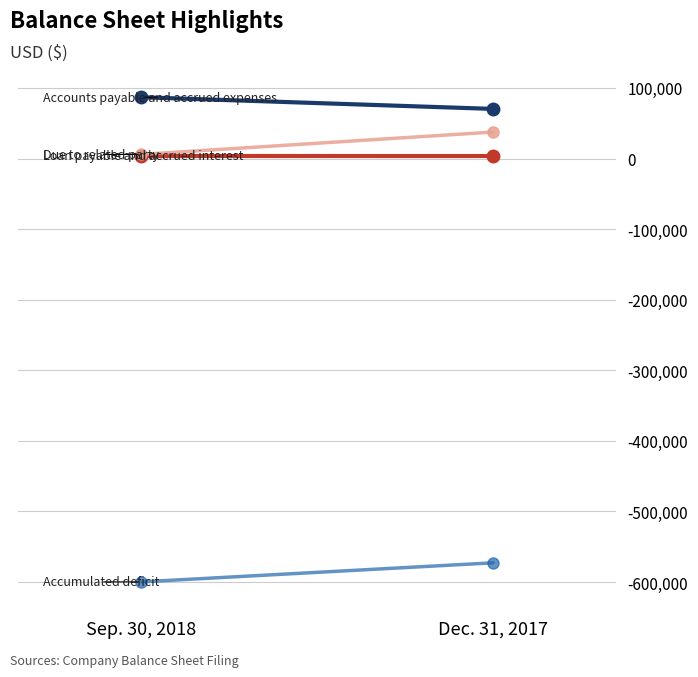

What is the difference between the maximum and minimum values in the Accumulated deficit series?

27003